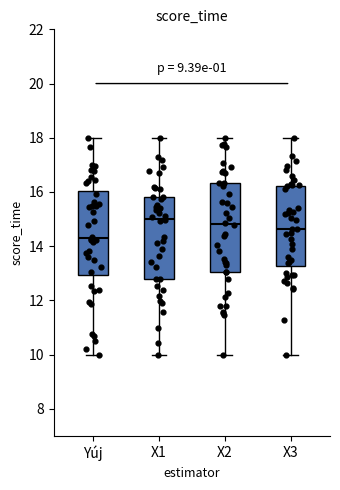

Which box's median line is the highest?

X1